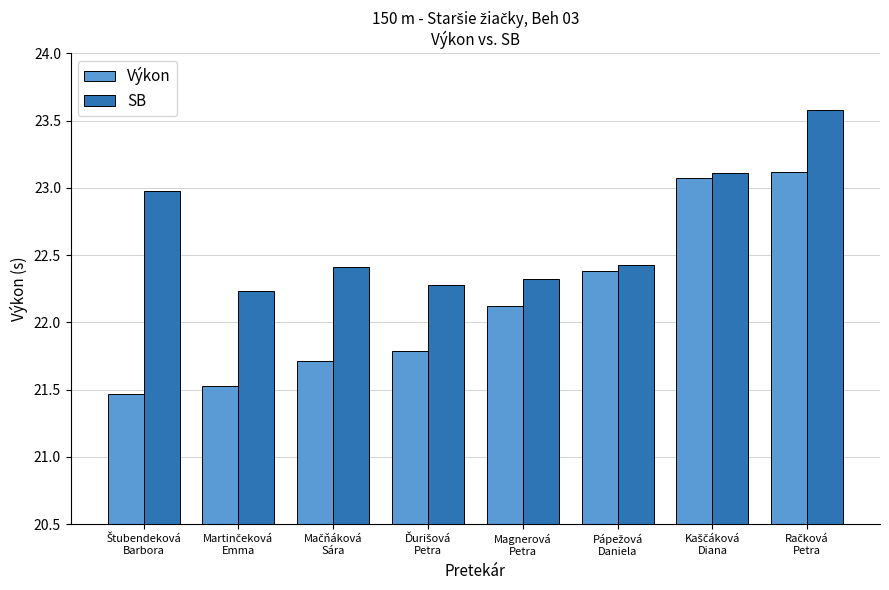

Are the bars horizontal?

No